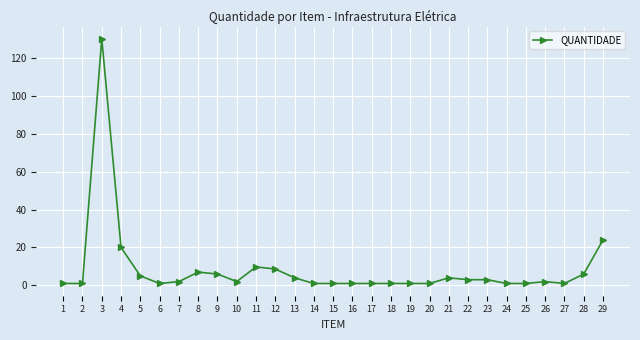

What is the approximate value at 28?

6.0